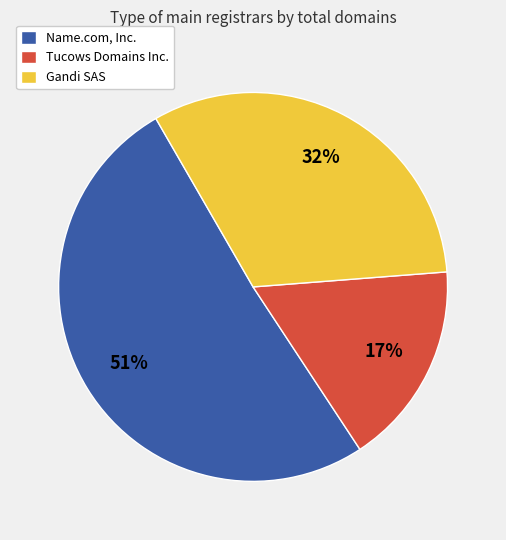

Does any single category account for the majority?

Yes